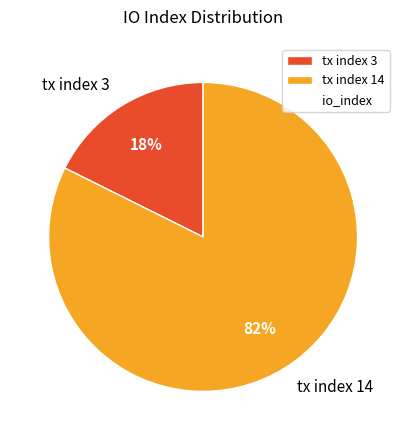

The tx index 3 slice represents 8% of the pie. True or false?

False